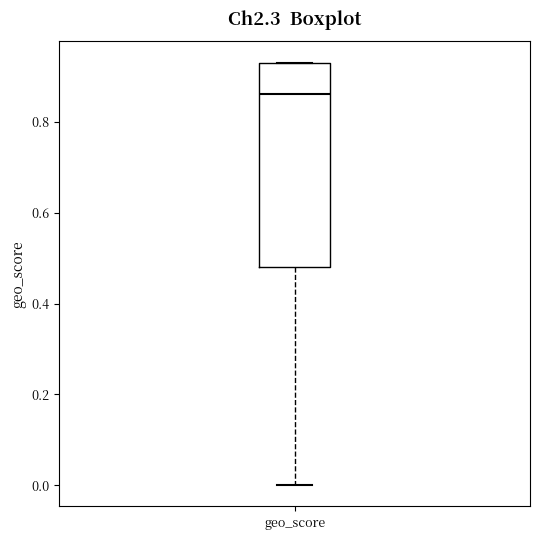

Transcribe this box plot: give where the median line is, the range the box spans, and where the two whiskers end, as read against the y-axis. The values are not printed on the chart, so give them approximately, as read against the axis.

median 0.86, box 0.48 to 0.94, whiskers 0.00 to 0.94